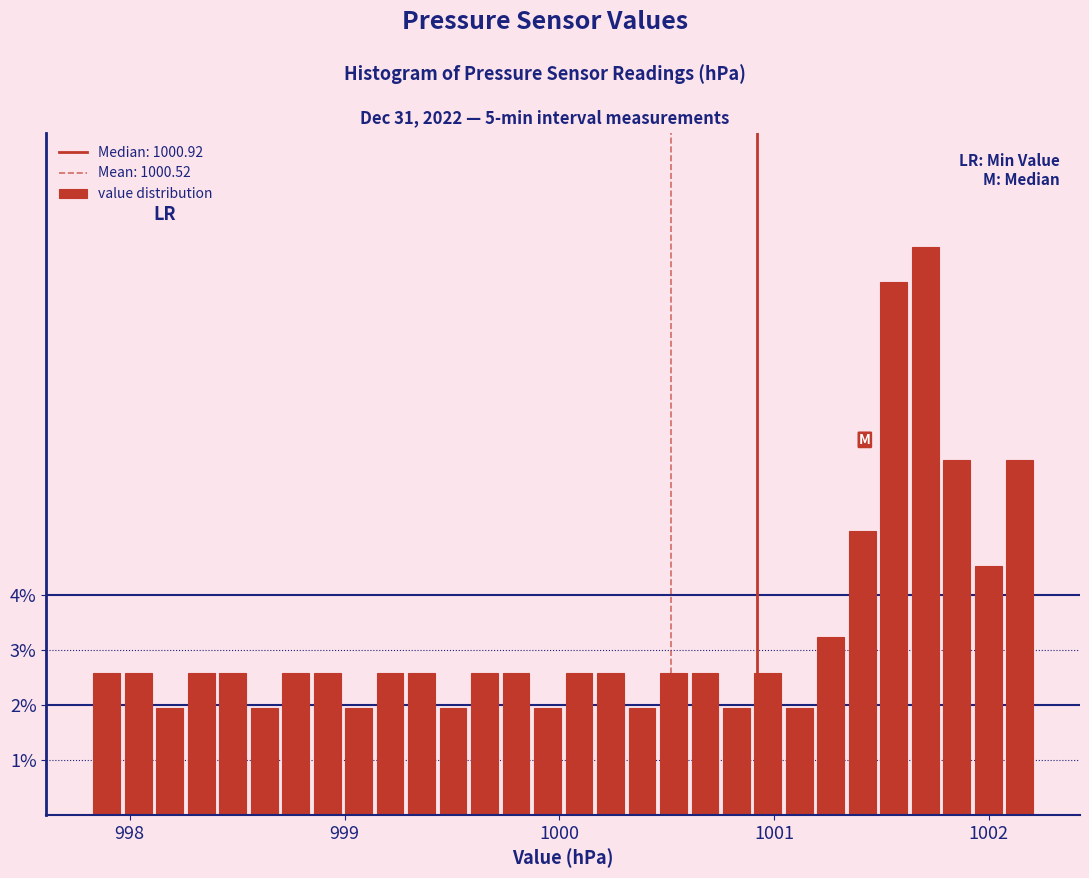

Read against the x-axis, roughly where is the centre of the tallest bar?

1001.7